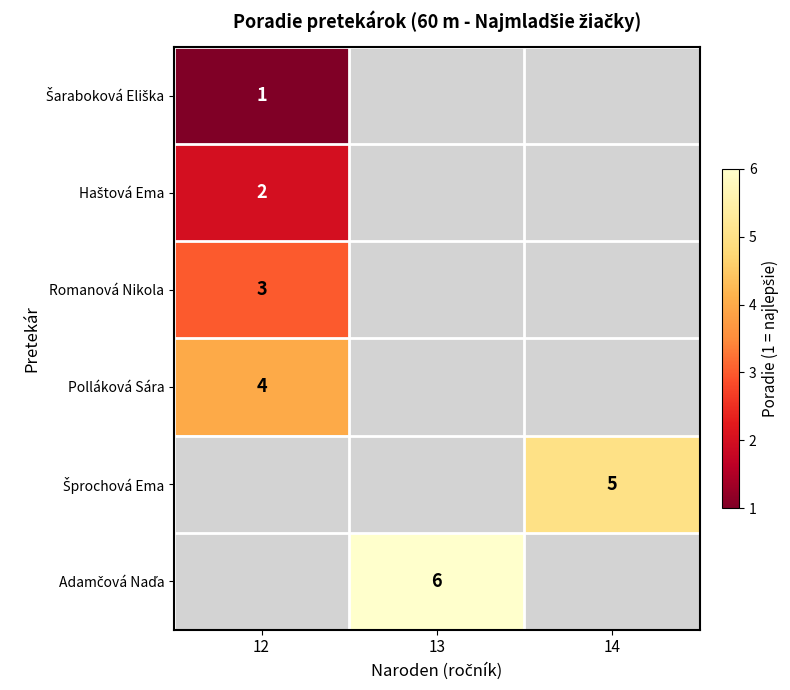

True or false: Polláková Sára has a value of 1 at 12.

False